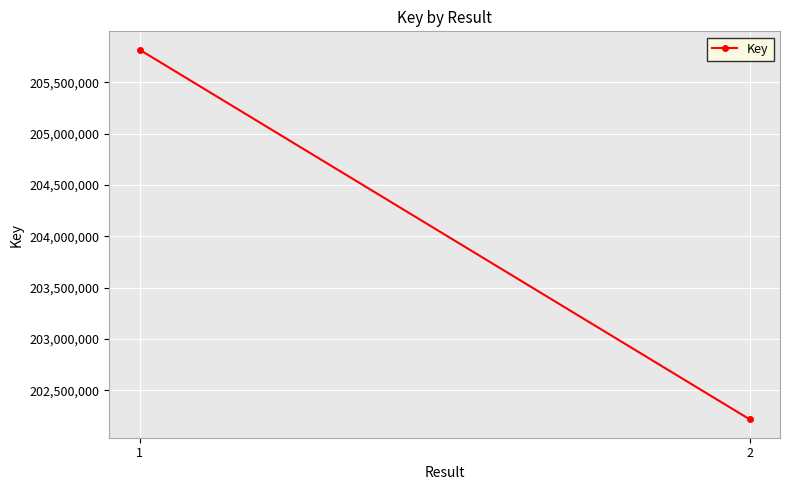

What is the sum of the values at 2 and 1?

408034636